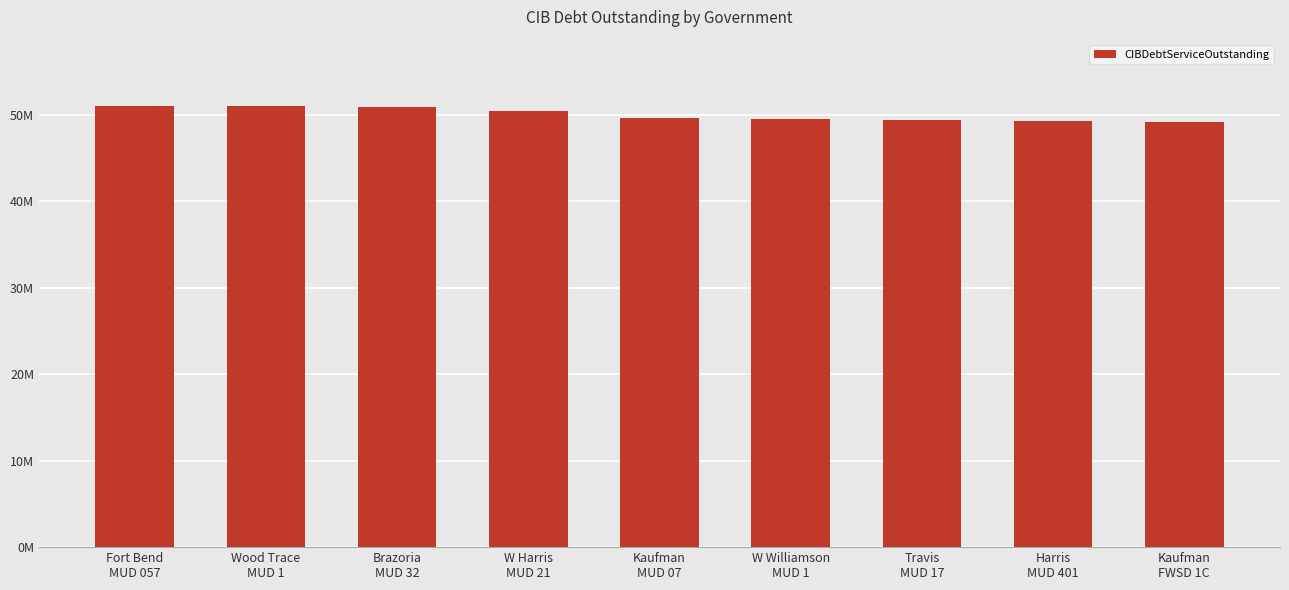

Are the bars grouped side by side (vs. stacked)?

No